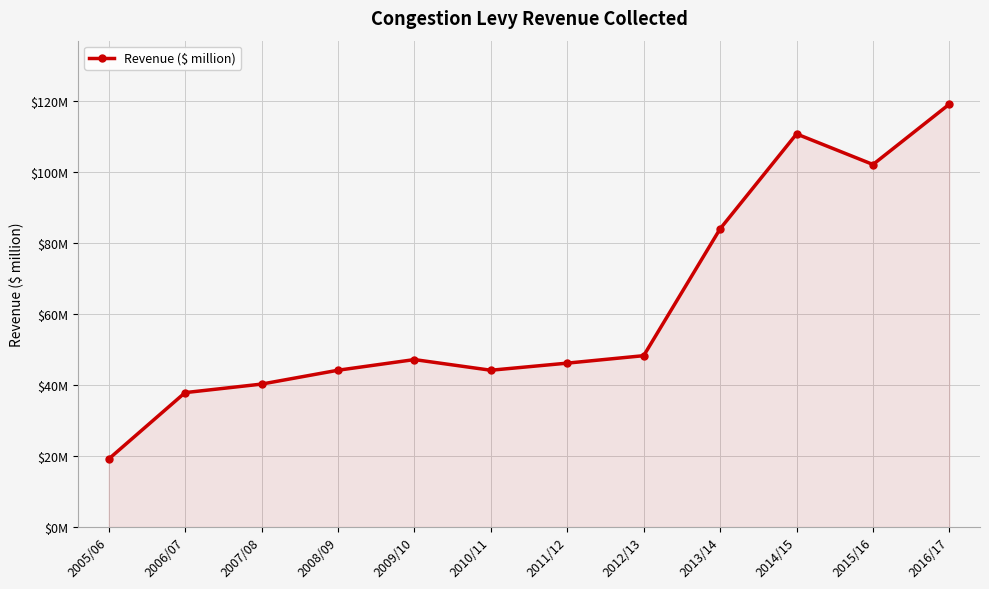

Does the chart have visible grid lines?

Yes